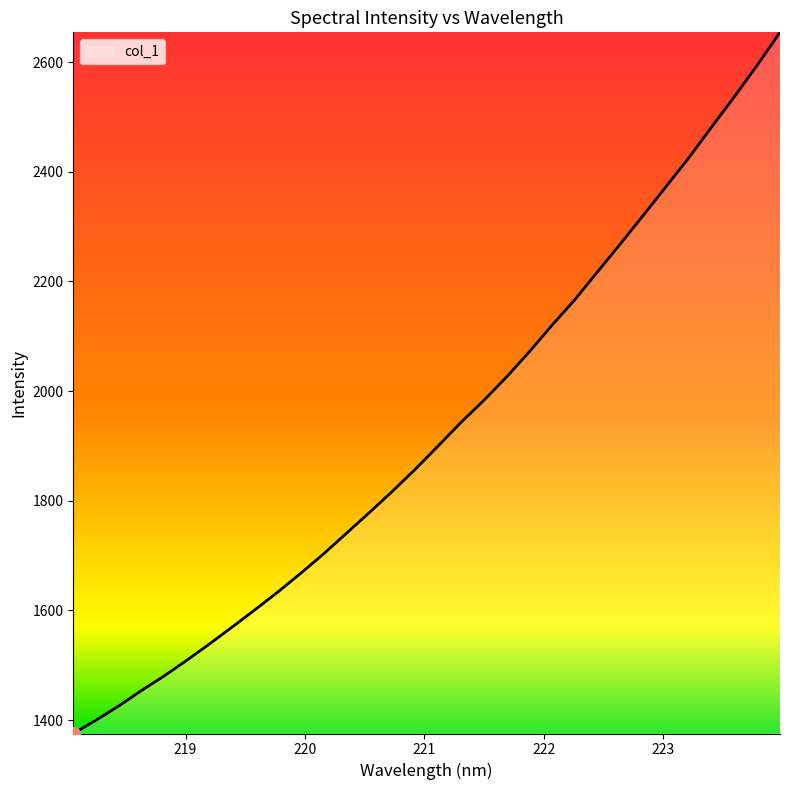

Does the chart have visible grid lines?

No